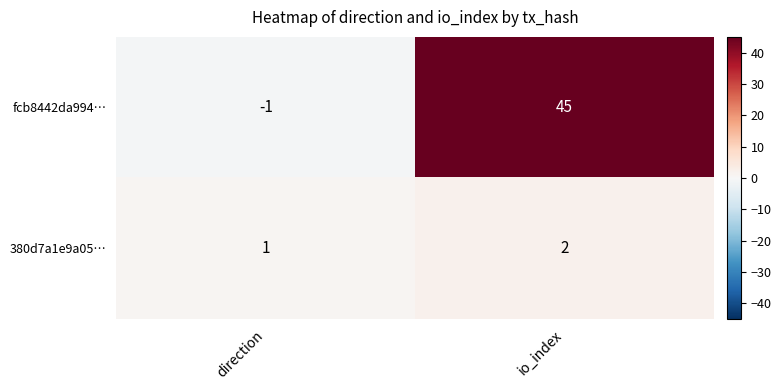

What is the sum of all fcb8442da994… values?

44